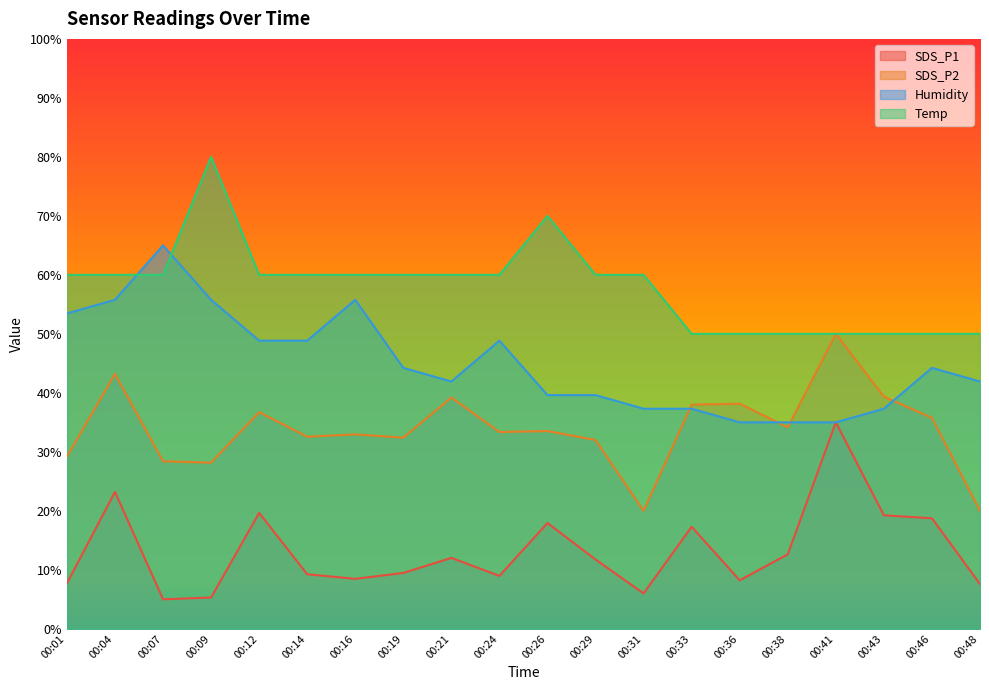

True or false: Temp and SDS_P1 intersect in this chart.

False